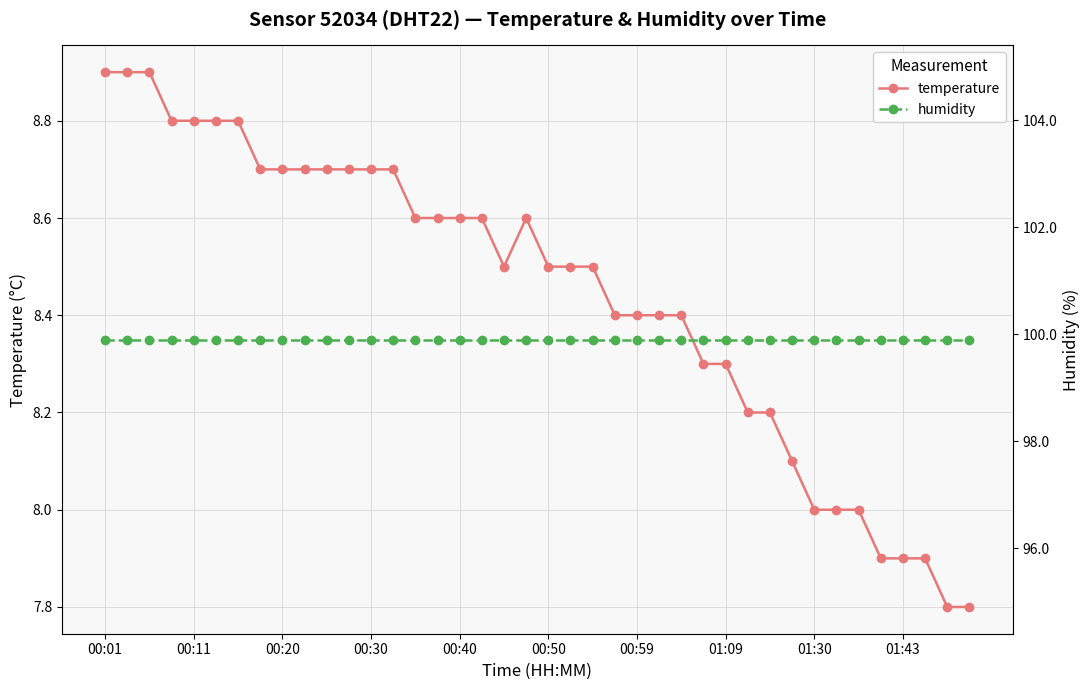

True or false: humidity has more than 0 points higher than both neighbors.

False